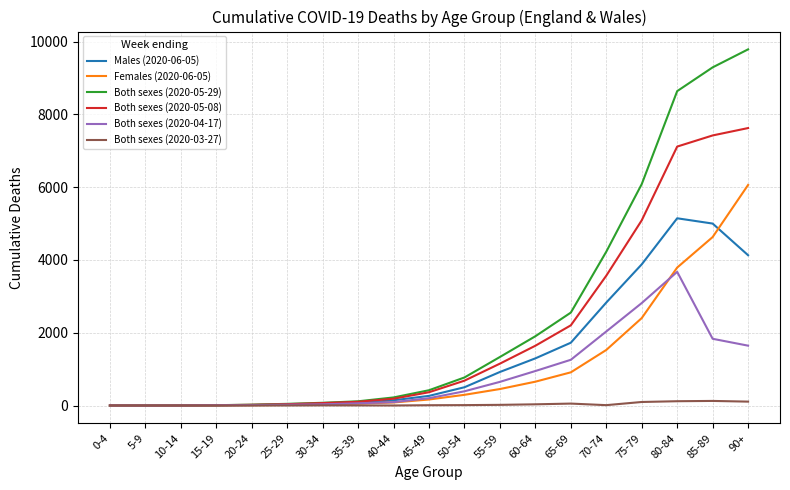

Is the value of Males (2020-06-05) at 50-54 greater than the value of Both sexes (2020-03-27) at 40-44?

Yes